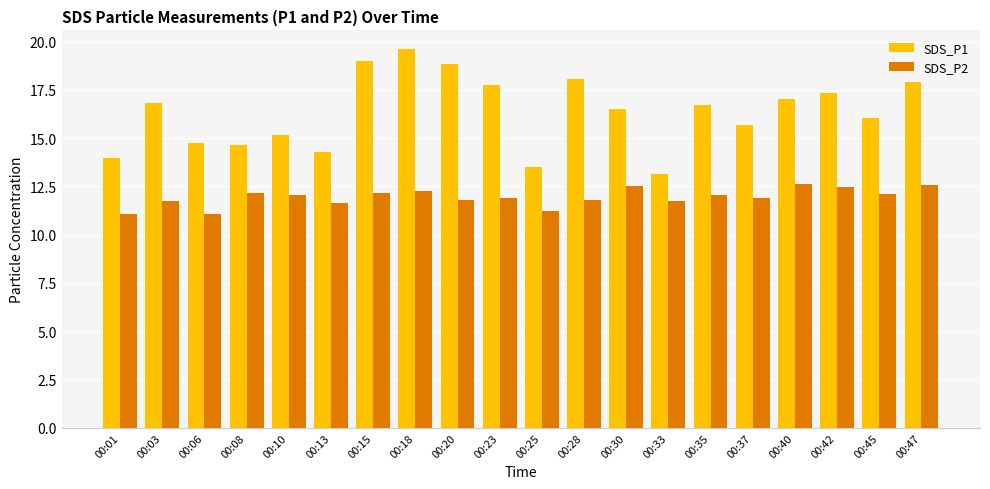

At which label does SDS_P1 reach its minimum?

00:33